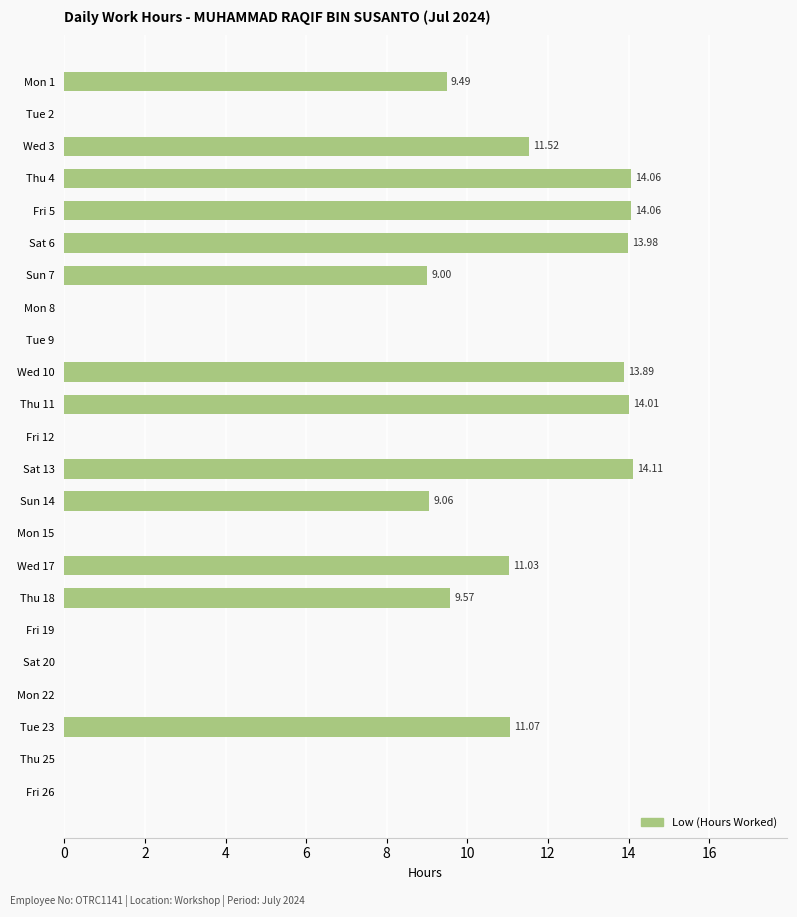

Which has a higher value, Fri 5 or Fri 19?

Fri 5